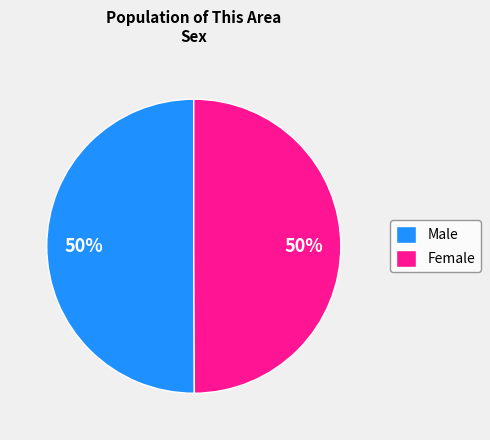

To the nearest percent, what portion does Male represent?

50%